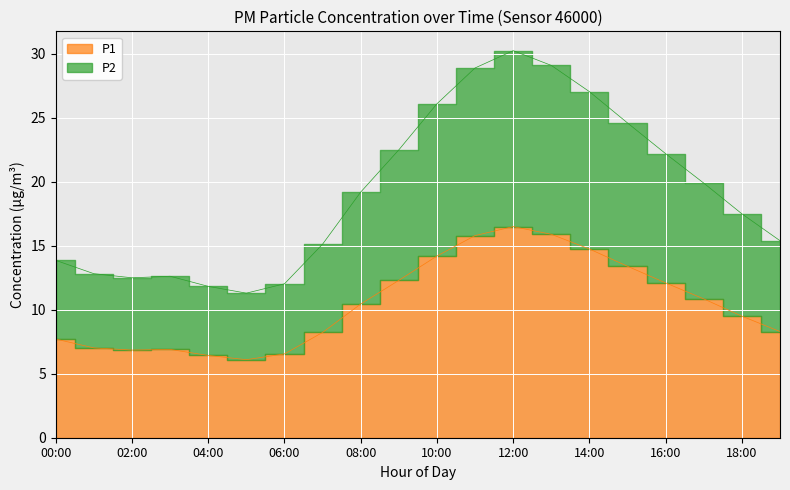

What is the approximate value of P1 at 13:00?

15.9